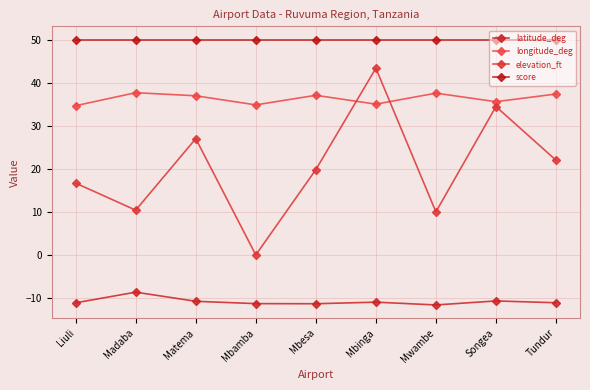

What is the maximum value for score?

50.0